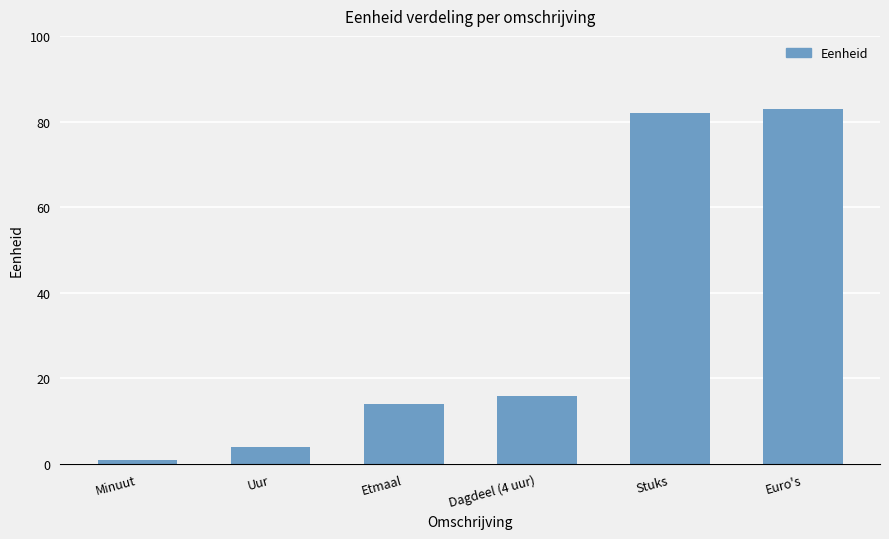

Count the number of data series in this chart.

1